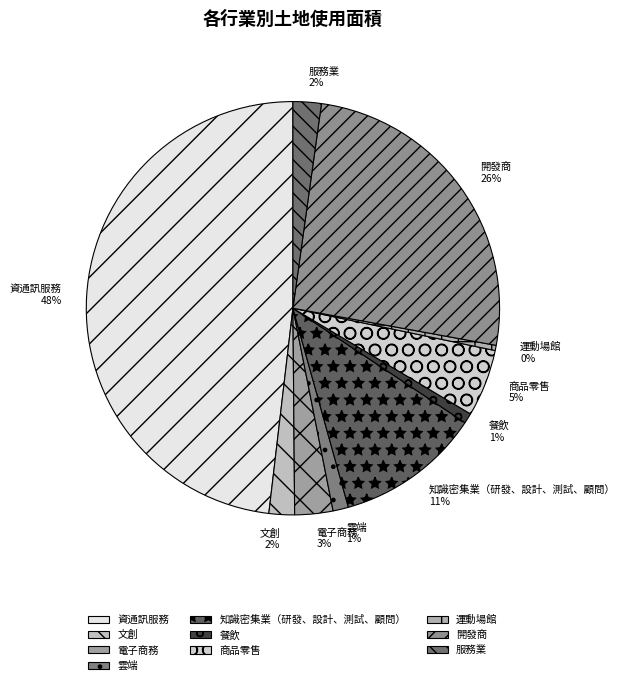

Is it true that 開發商 is 35% of the pie?

False